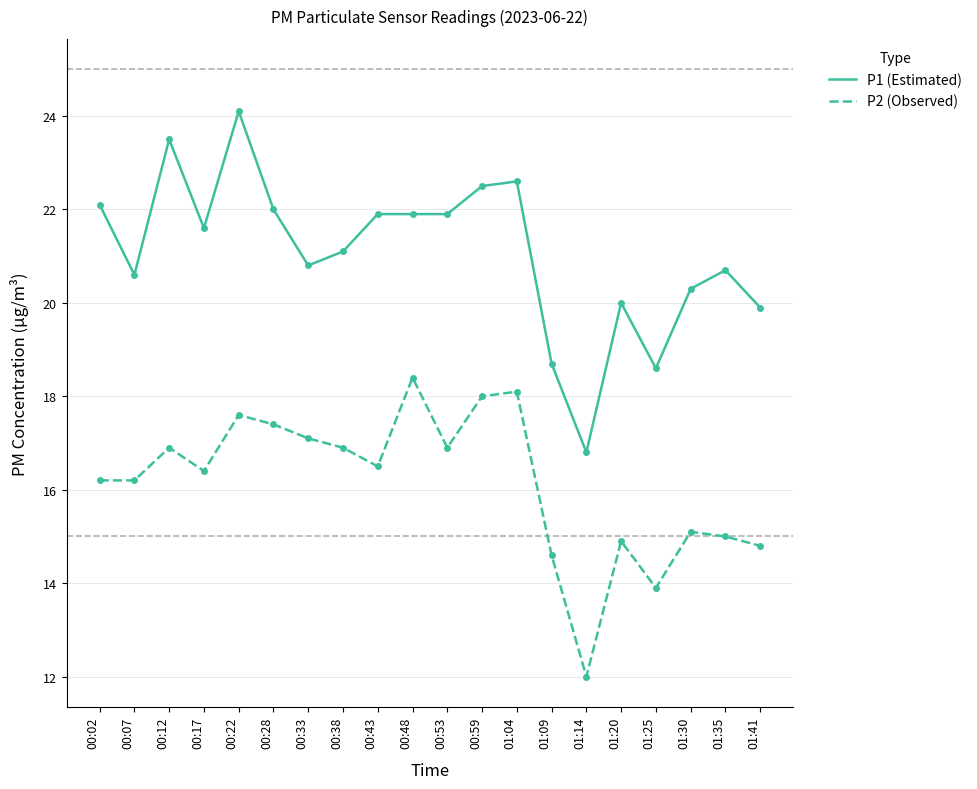

What is the minimum value shown in the chart?

12.0